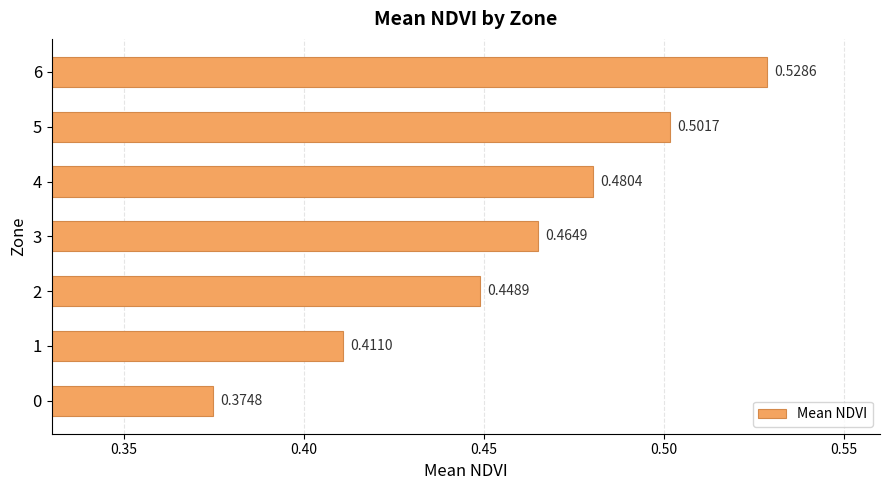

Count the number of categories in the chart.

7